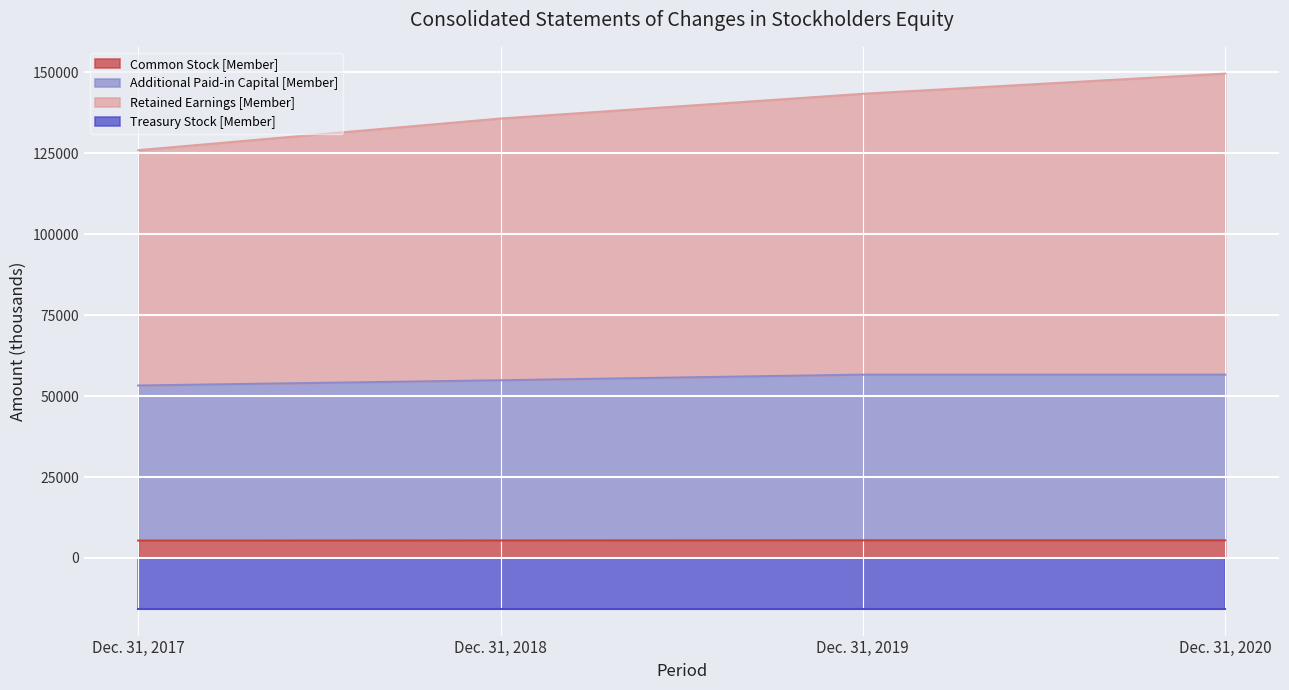

What is the total value across all series at Dec. 31, 2018?

151433